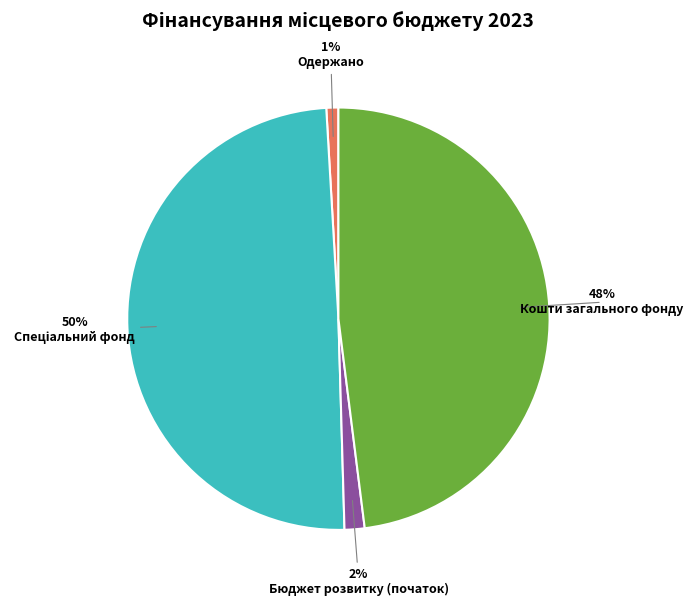

To the nearest percent, what is the average slice percentage?

25%